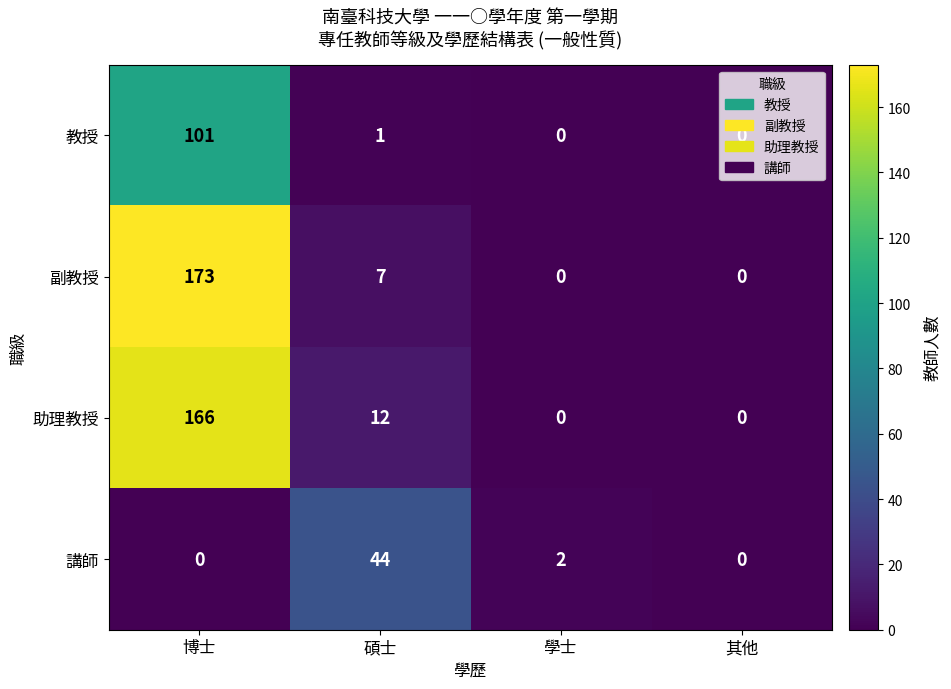

Between 學士 and 其他, which series saw the biggest shift?

講師